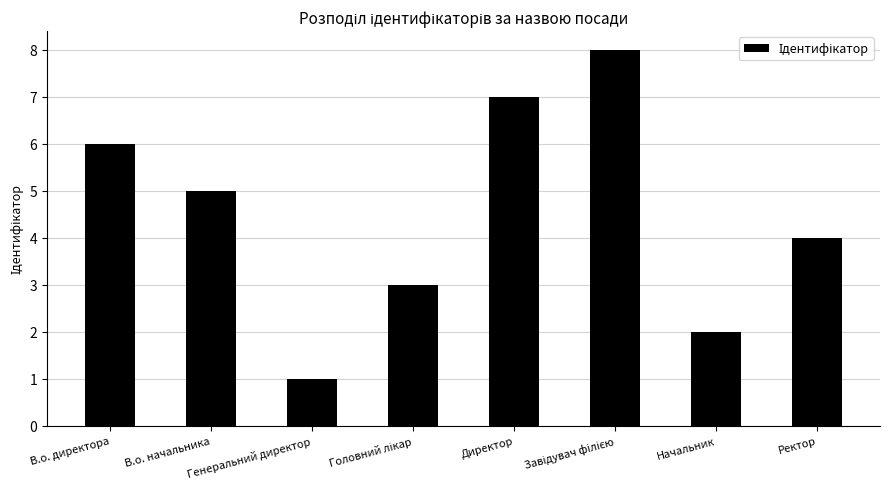

What is the value of the 3rd bar from the left?

1